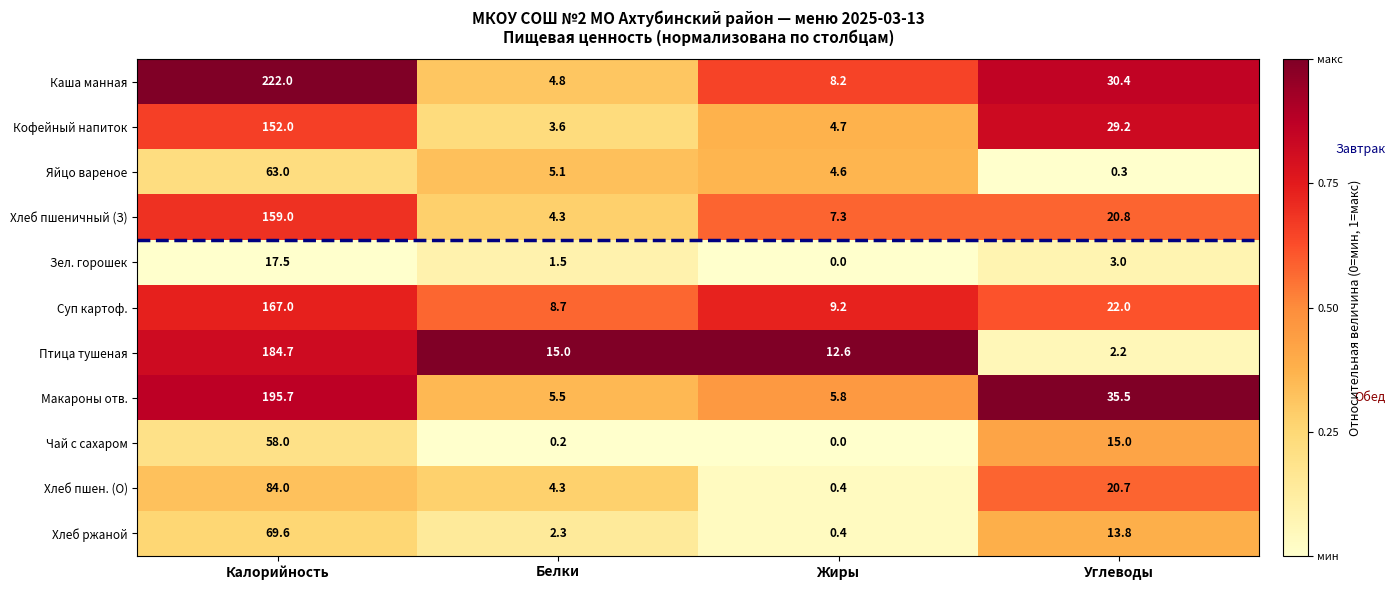

Count the number of data series in this chart.

11